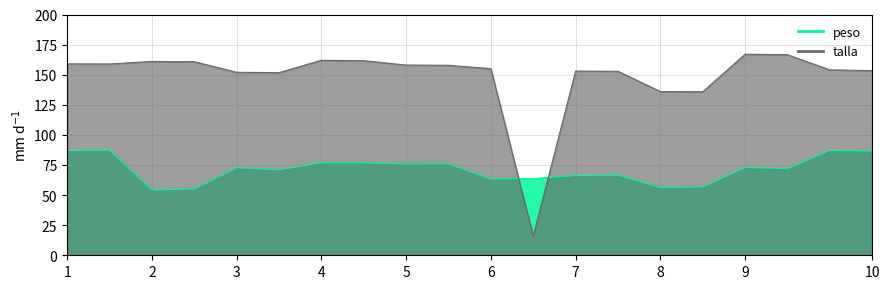

Between 6 and 4, which is larger?

4